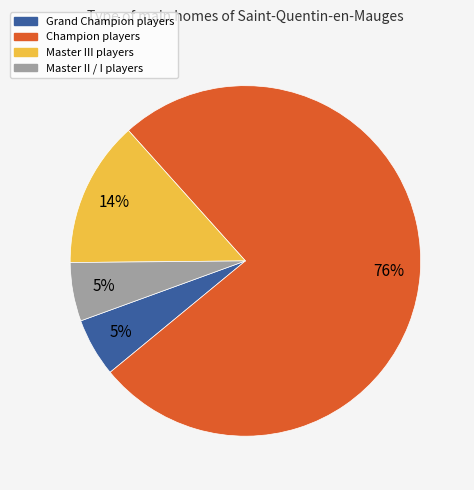

Is there any slice that represents more than half of the pie?

Yes